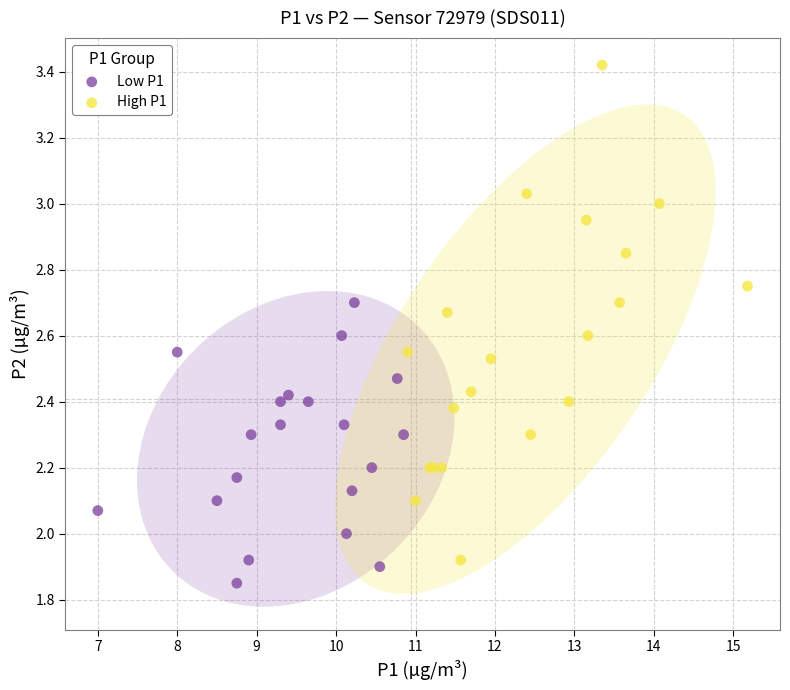

Which series has the widest spread of Y values?

High P1